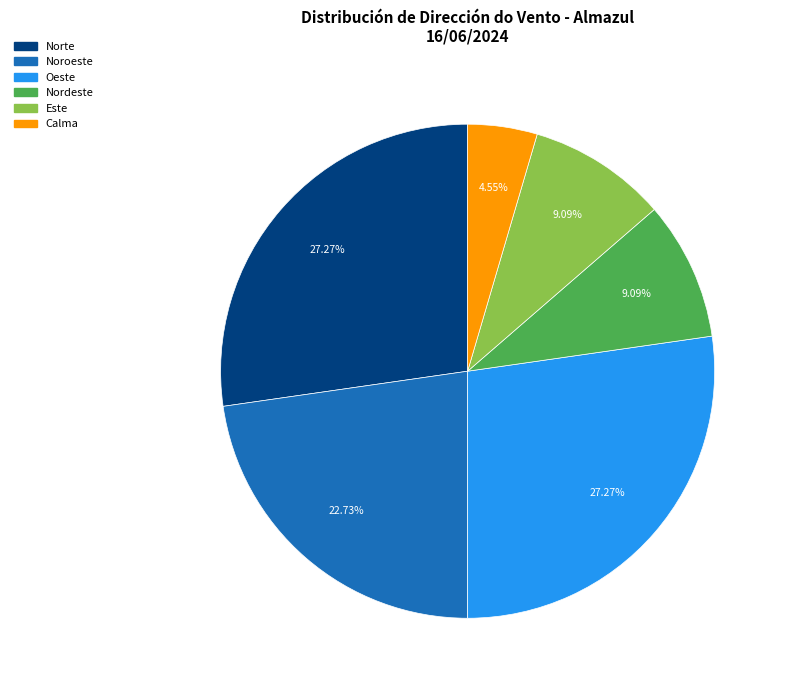

Which has a higher value, Noroeste or Nordeste?

Noroeste